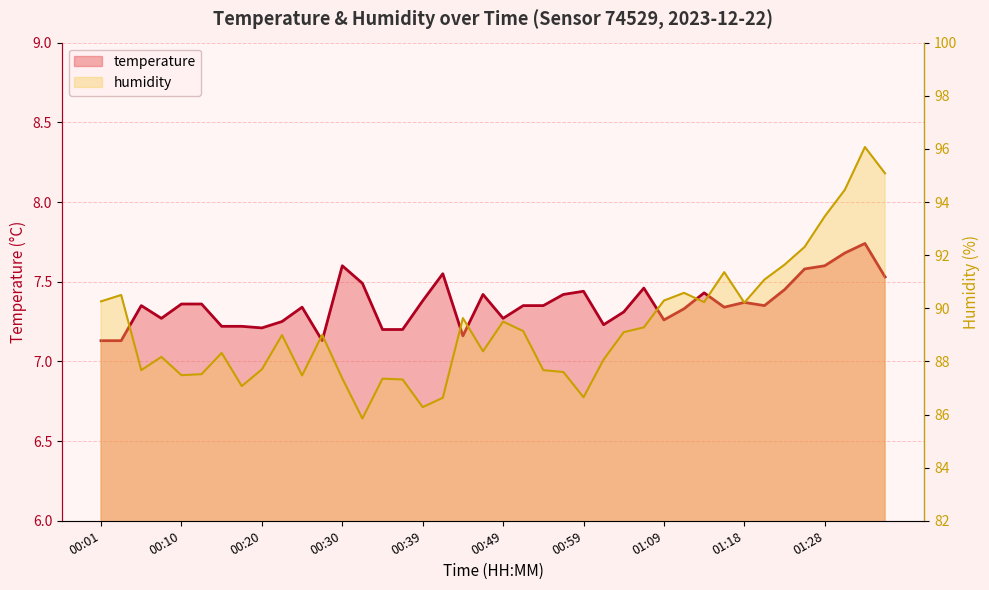

The value of humidity at 21 is 42.9. True or false?

False